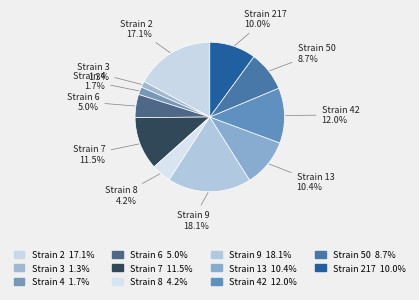

Which has a higher value, Strain 2 or Strain 8?

Strain 2